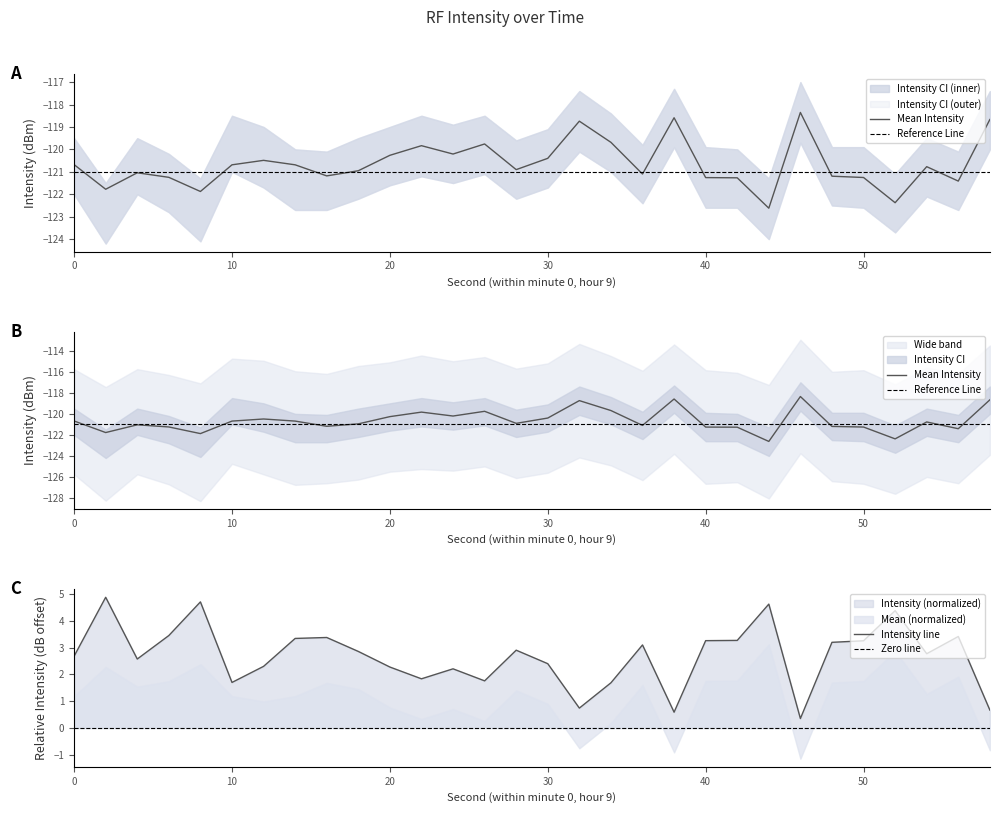

The value of mean_intensity at 50 is -121.3. True or false?

True